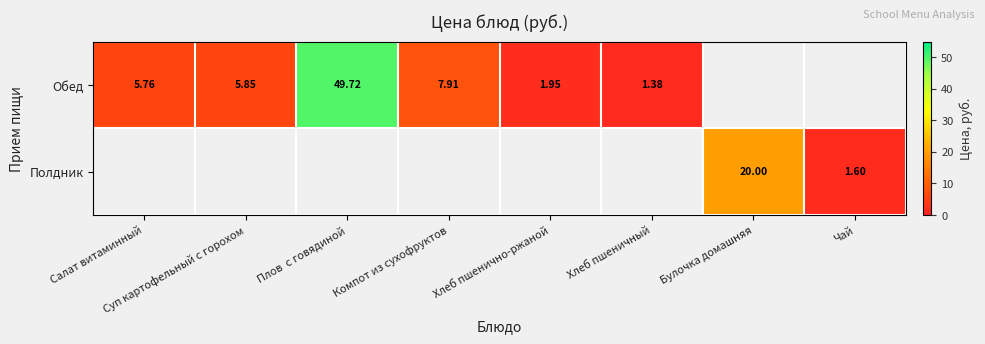

How many data points does each series have?

8